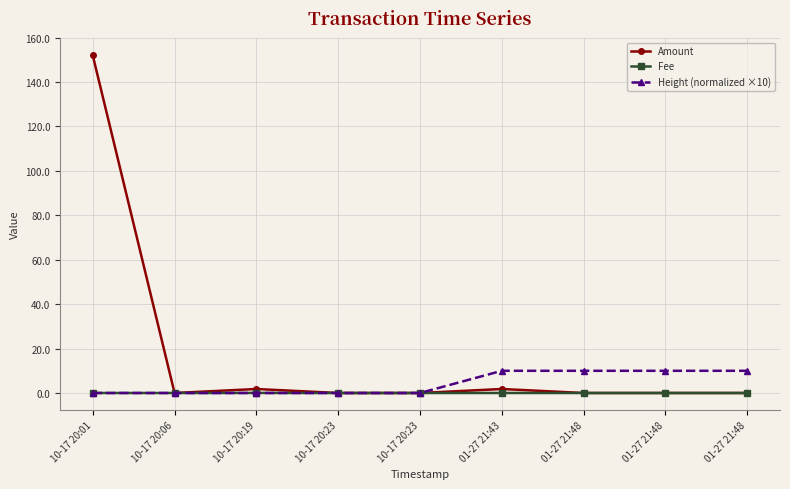

True or false: Amount and Height (normalized ×10) intersect in this chart.

True